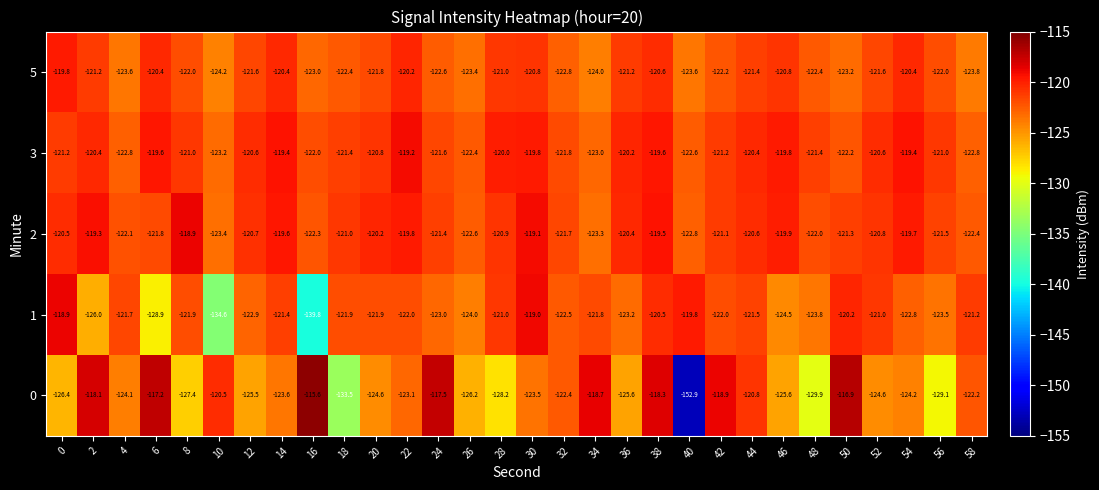

What is the greatest value displayed?

-115.6